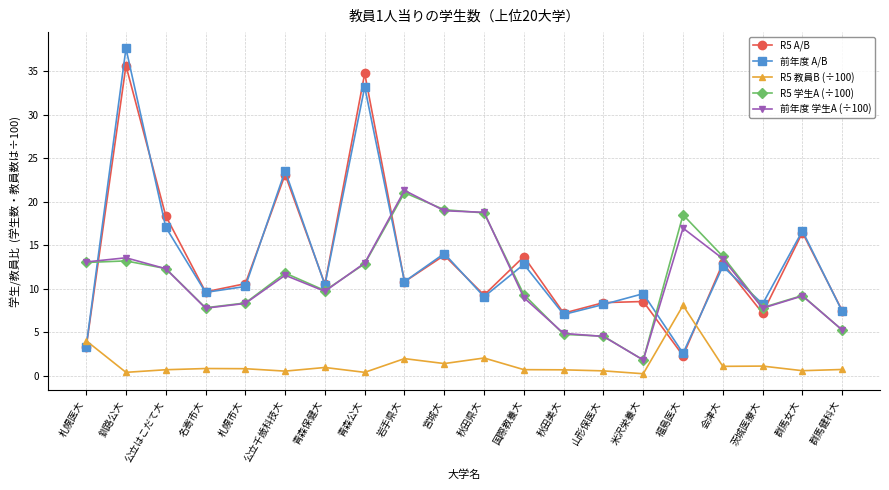

The 前年度 学生A (÷100) series shows 4.0 at 青森保健大. True or false?

False